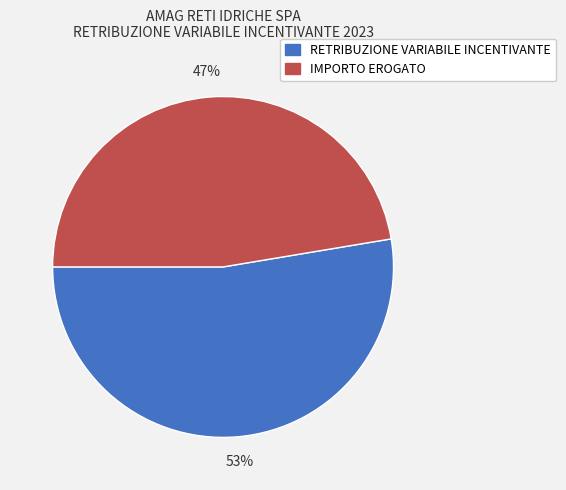

To the nearest percent, what is the average slice percentage?

50%